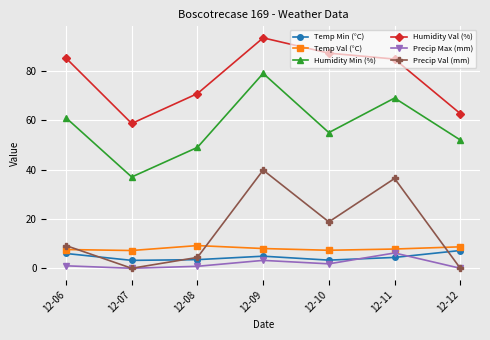

Is the value of Temp Min (°C) at 12-07 greater than the value of Temp Val (°C) at 12-06?

No